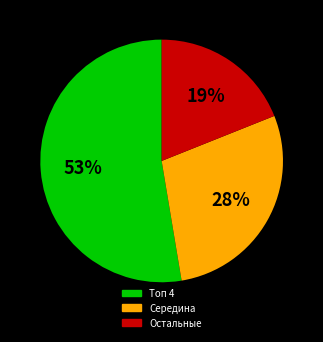

Is there any slice that represents more than half of the pie?

Yes